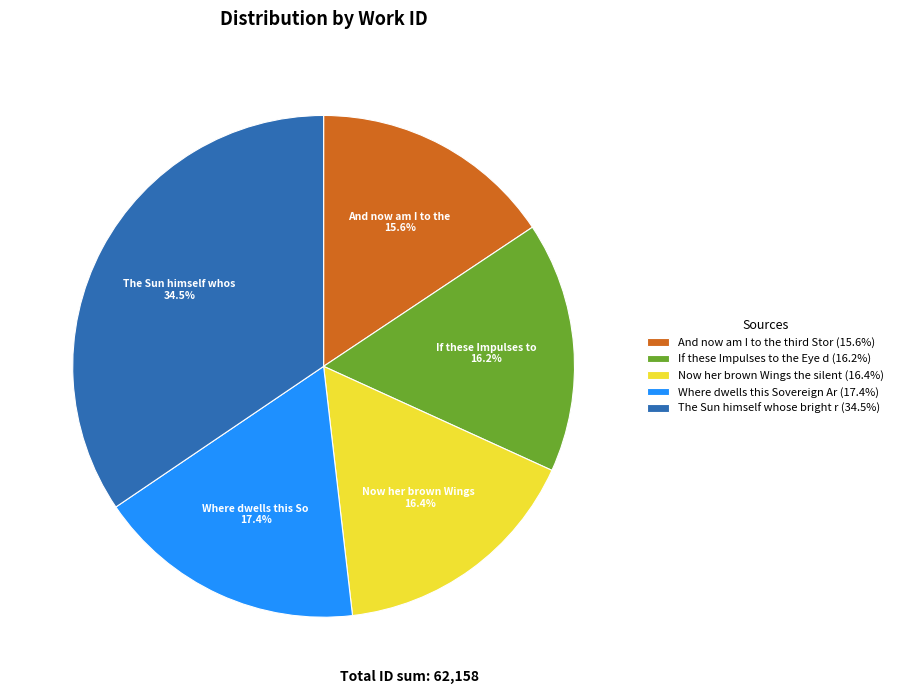

What is the smallest slice in the pie chart?

And now am I to the third Stor (15.6%)